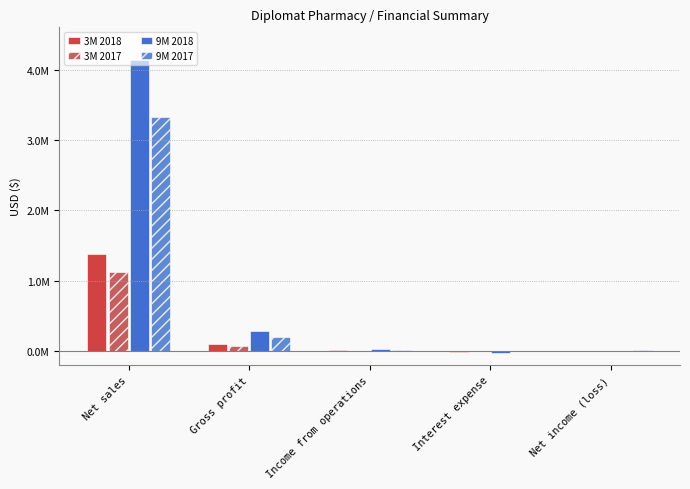

Between Net sales and Gross profit, which is larger?

Net sales